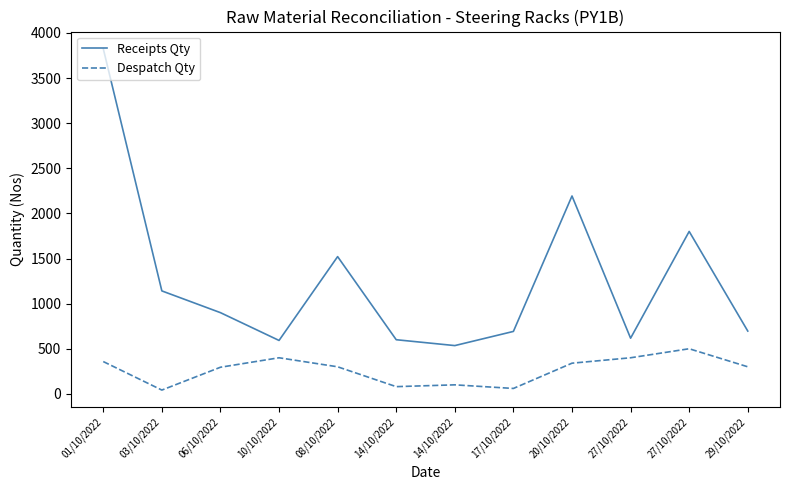

At which label does Receipts Qty reach its minimum?

14/10/2022